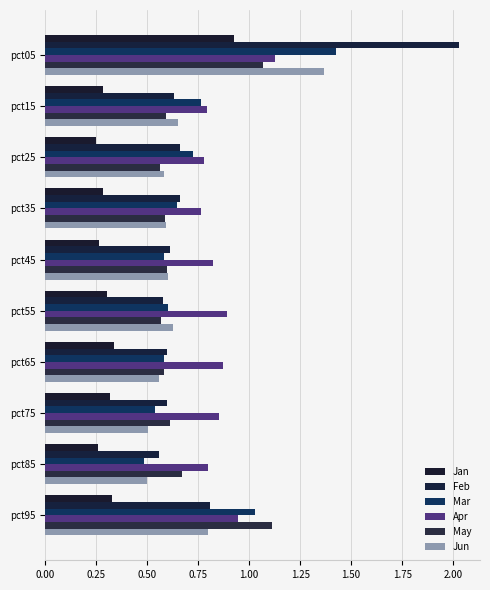

How many data points does each series have?

10